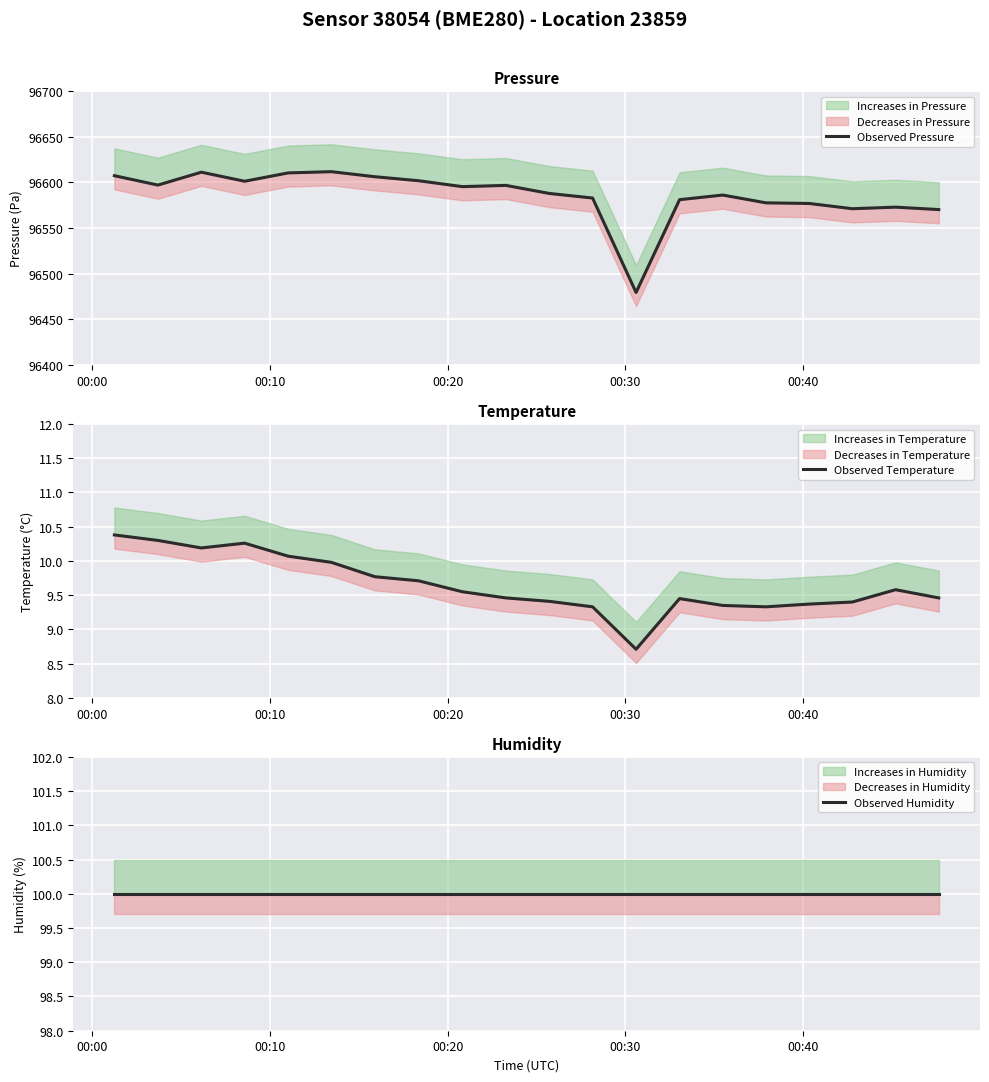

What is the value of the Observed Pressure point at the 9th from the left?

96595.4